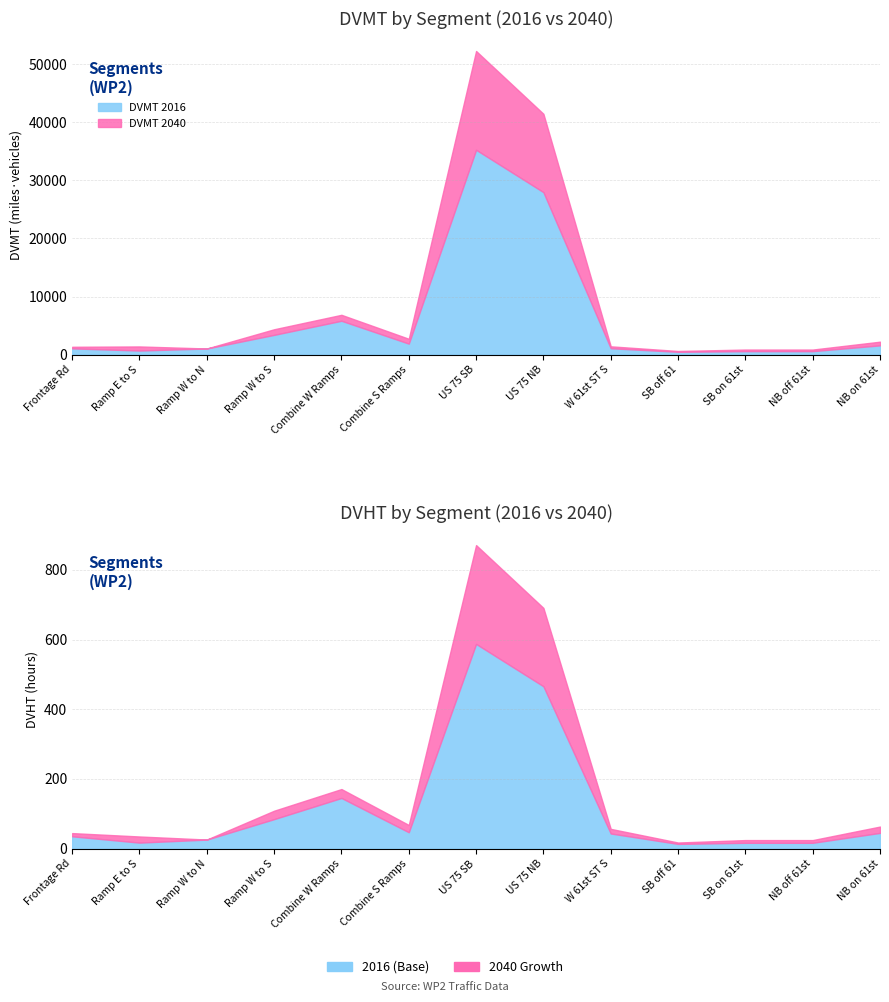

True or false: DVHT 2040 has more than 1 points higher than both neighbors.

True